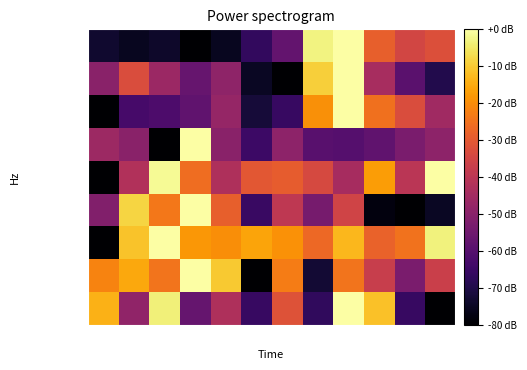

Which series has the widest spread of values?

Ind.prev.m